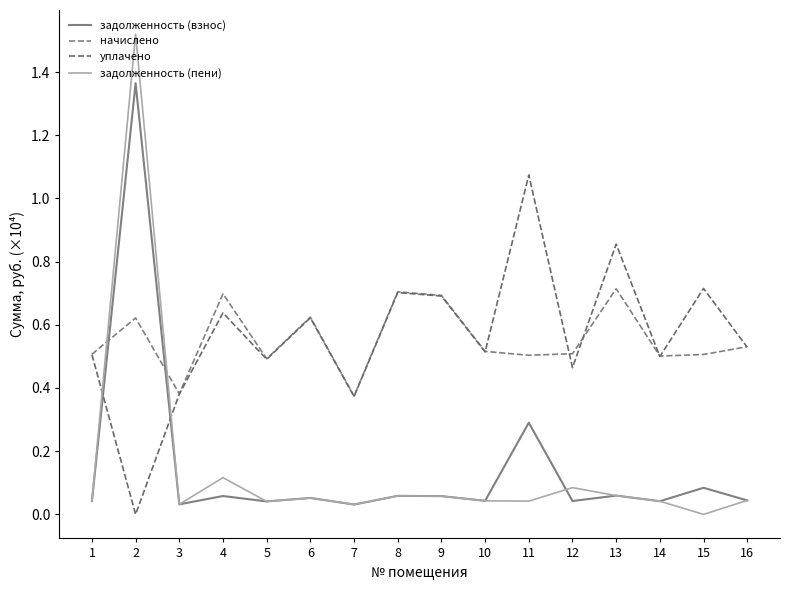

Where is the first local minimum for задолженность (пени)?

3